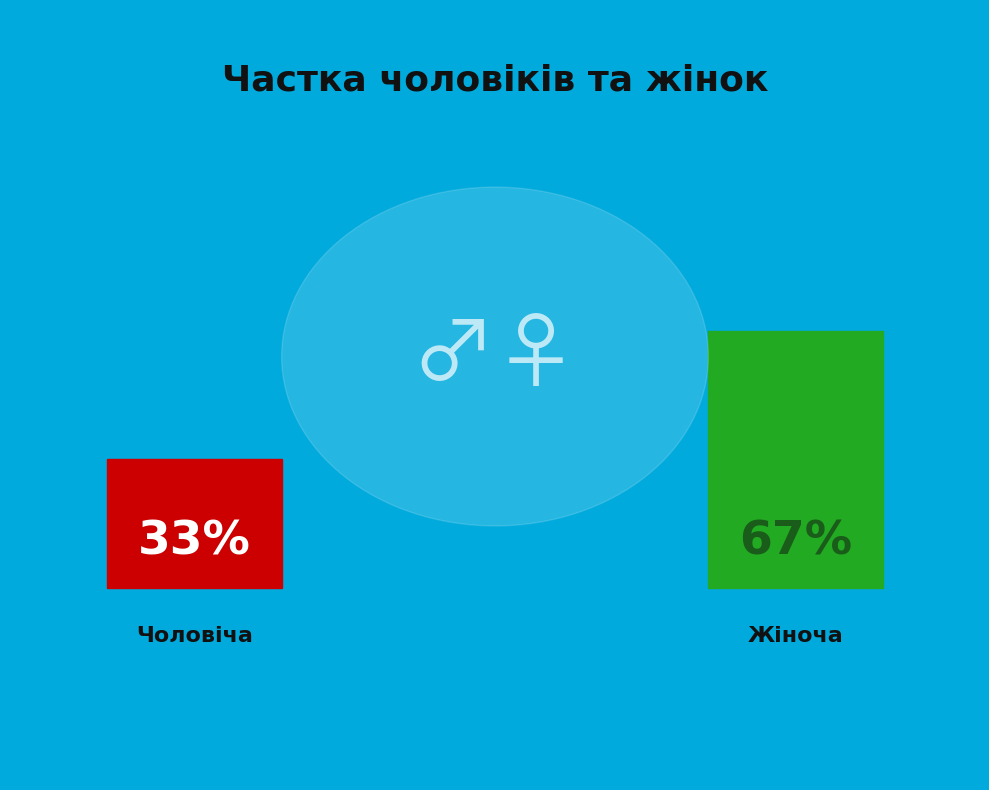

To the nearest percent, what is the average slice percentage?

50%